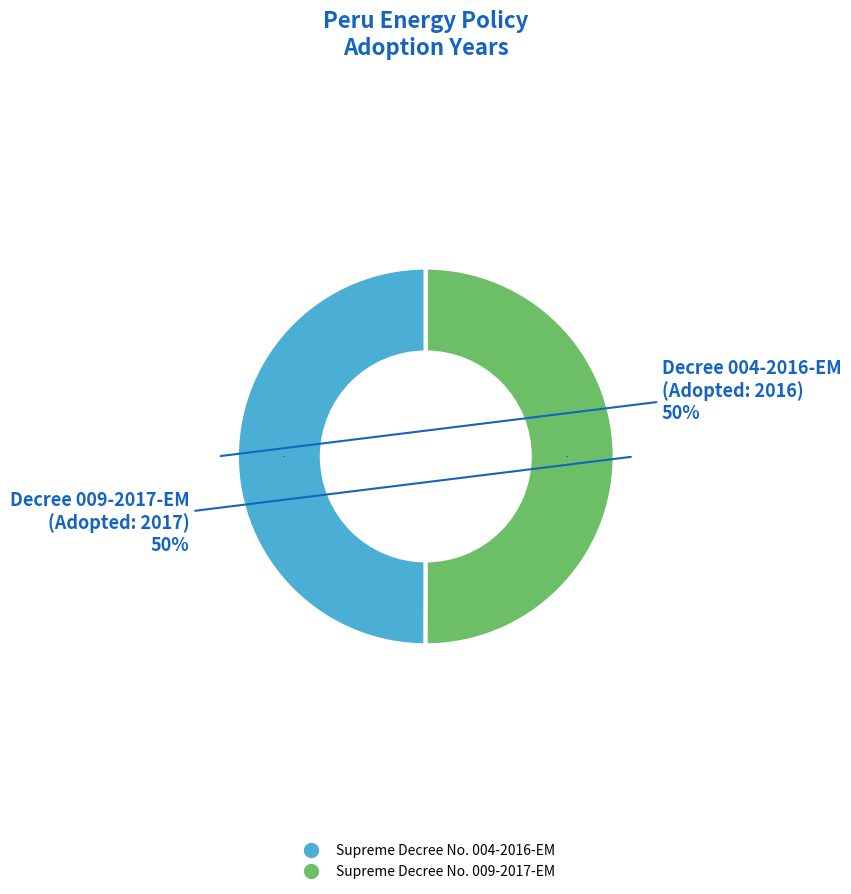

Rank the categories by value from highest to lowest.

Supreme Decree No. 009-2017-EM, Supreme Decree No. 004-2016-EM